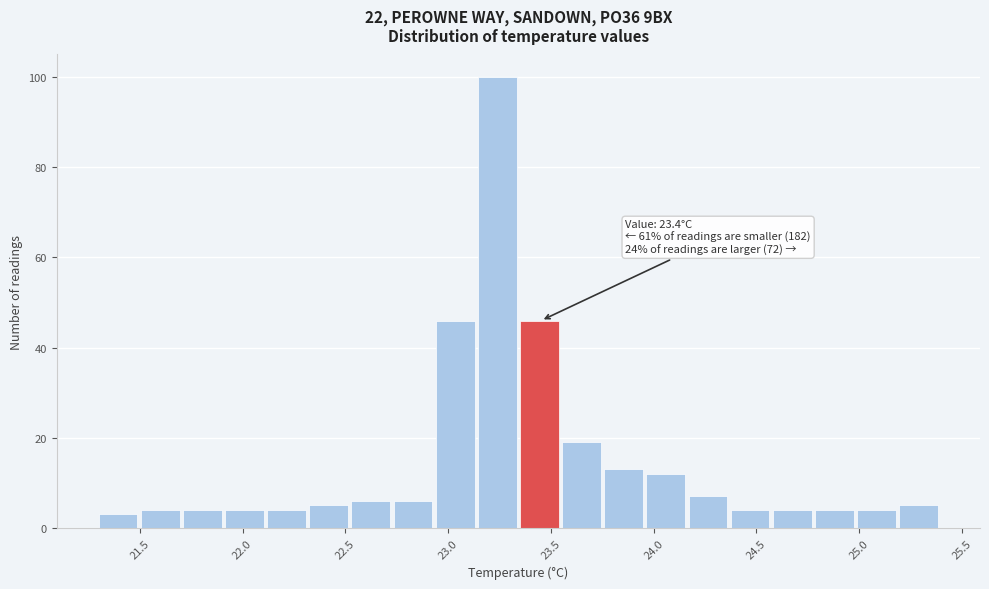

Which range on the x-axis has the tallest bar?

23.145 to 23.350